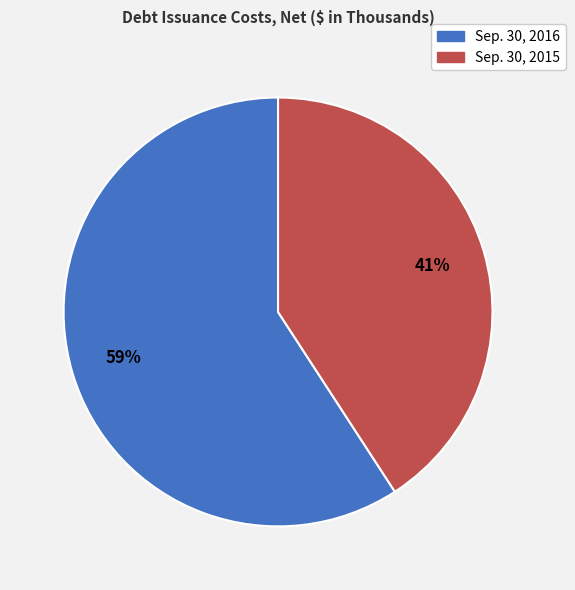

Count the number of slices in the pie.

2